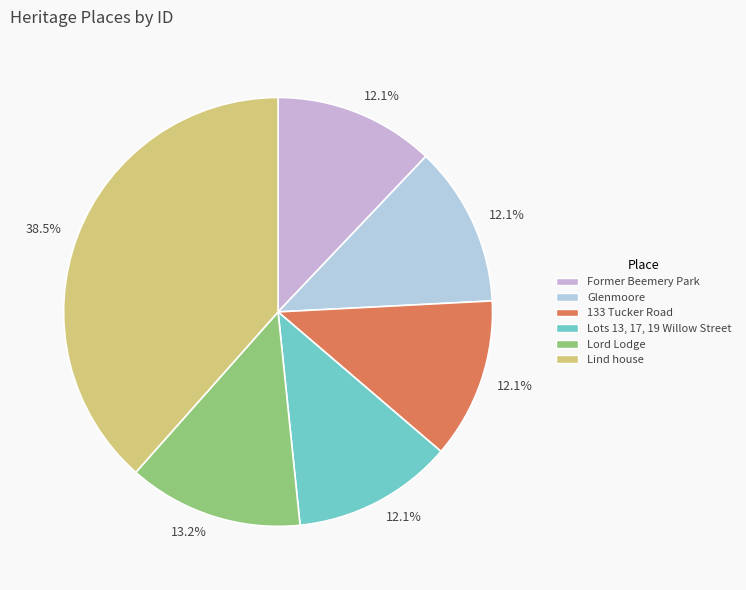

How many segments does this pie chart have?

6